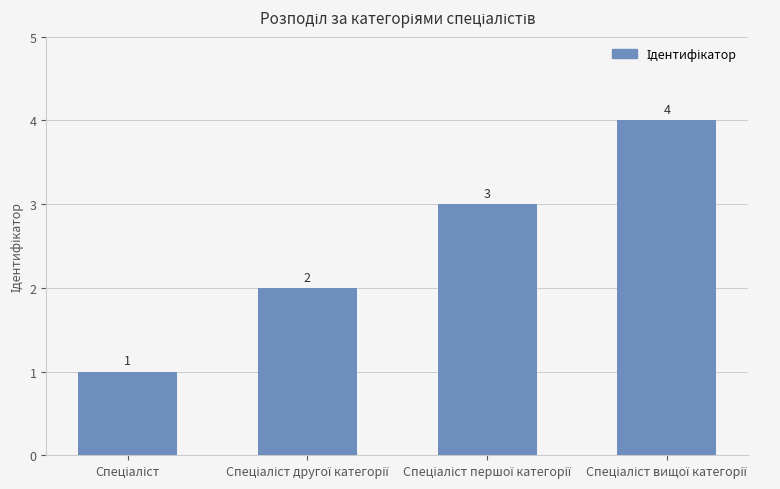

What is the maximum value shown in the chart?

4